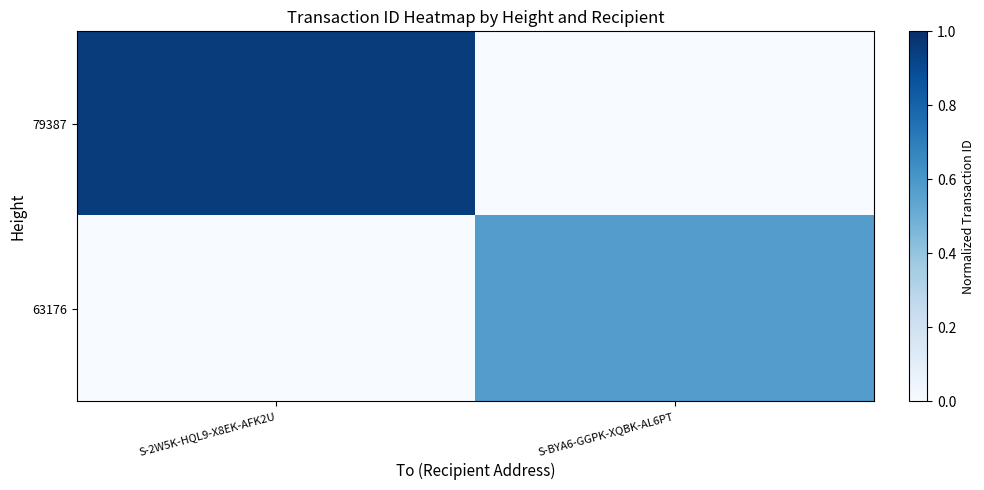

List the series in order of their peak value, lowest first.

63176, 79387